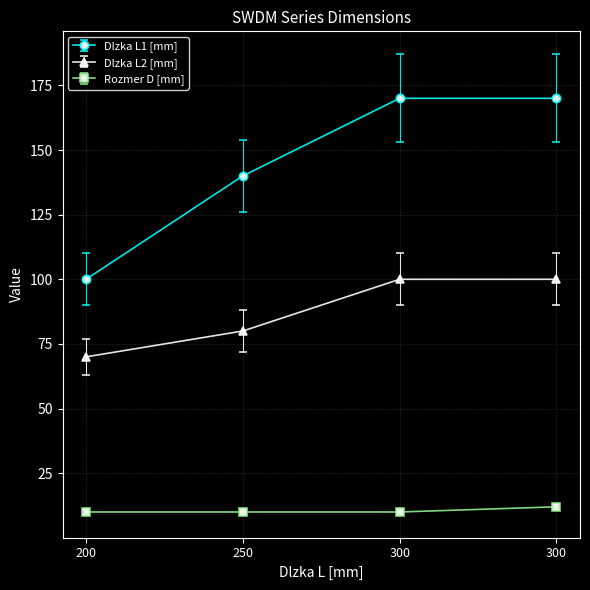

At 250, list the series in order from largest to smallest.

Dlzka L1 [mm], Dlzka L2 [mm], Rozmer D [mm]